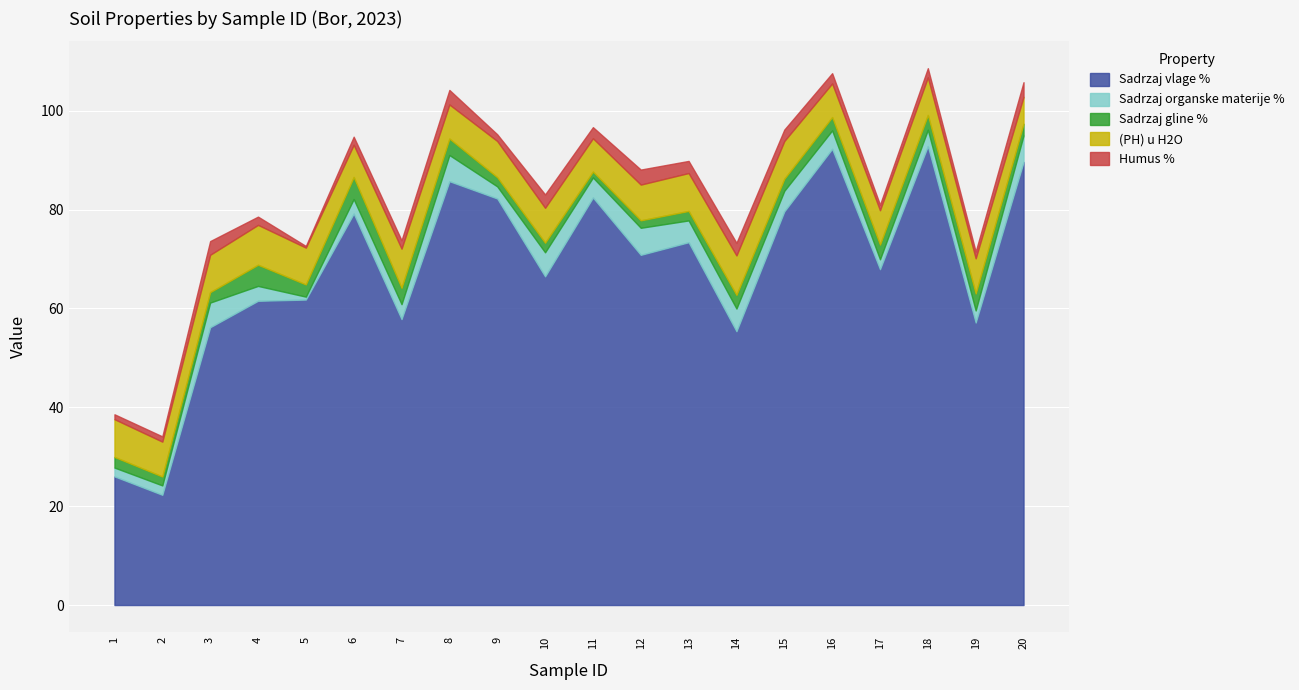

The Sadrzaj vlage % series shows 82.5 at 4. True or false?

False